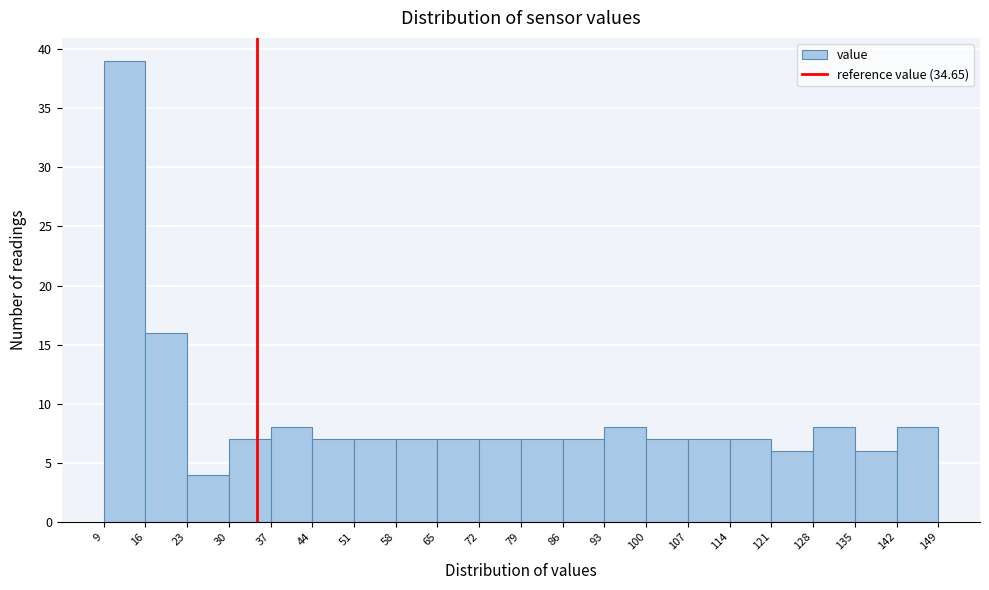

Reading left to right, list every bar in this chart as the range it spans on the x-axis followed by its height. The values are not printed on the chart, so give them approximately, as read against the axis.

9 to 16: 39
16 to 23: 16
23 to 30: 4
30 to 37: 7
37 to 44: 8
44 to 51: 7
51 to 58: 7
58 to 65: 7
65 to 72: 7
72 to 79: 7
79 to 86: 7
86 to 93: 7
93 to 100: 8
100 to 107: 7
107 to 114: 7
114 to 121: 7
121 to 128: 6
128 to 135: 8
135 to 142: 6
142 to 149: 8